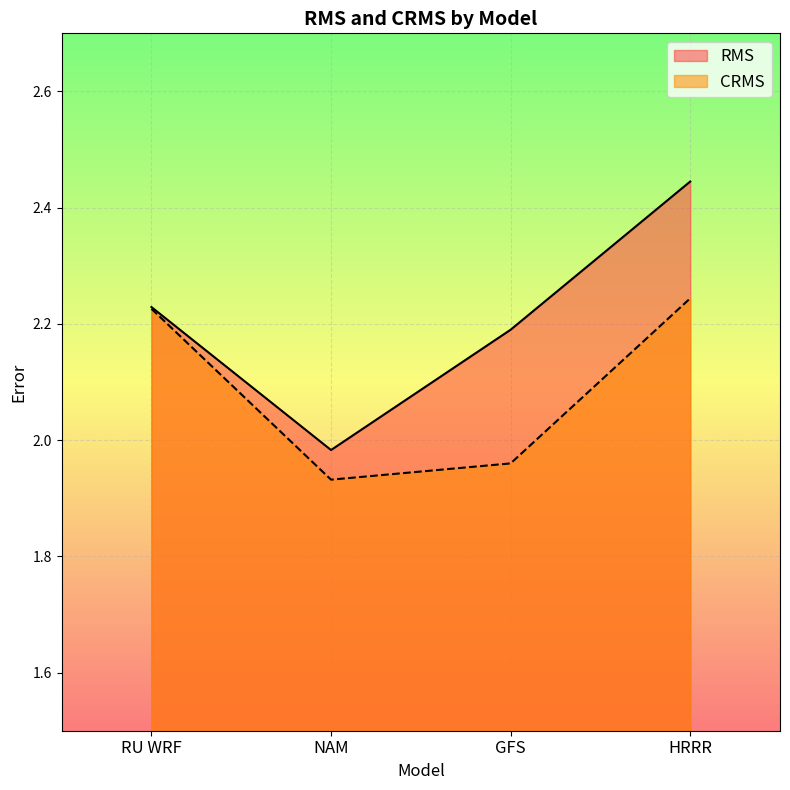

Reading left to right, list all the values displayed in this chart.

RMS: 2.2	2.0	2.2	2.4
CRMS: 2.2	1.9	2.0	2.2